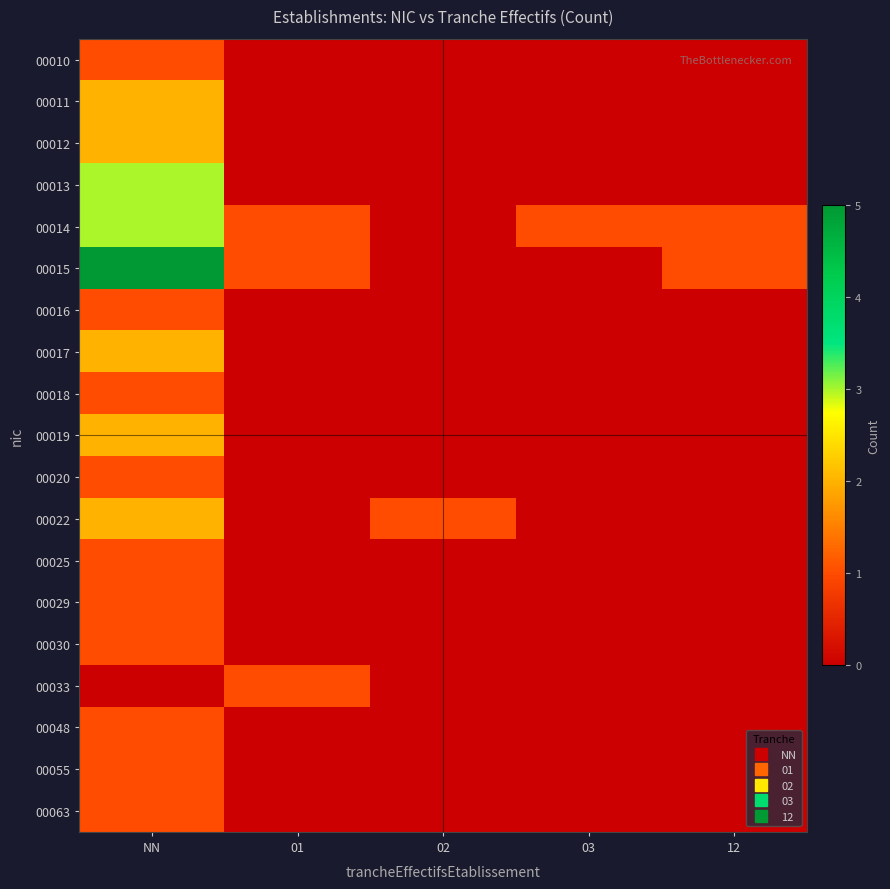

Reading left to right, what are all the values shown in this chart?

00010: NN=1	01=0	02=0	03=0	12=0
00011: NN=2	01=0	02=0	03=0	12=0
00012: NN=2	01=0	02=0	03=0	12=0
00013: NN=3	01=0	02=0	03=0	12=0
00014: NN=3	01=1	02=0	03=1	12=1
00015: NN=5	01=1	02=0	03=0	12=1
00016: NN=1	01=0	02=0	03=0	12=0
00017: NN=2	01=0	02=0	03=0	12=0
00018: NN=1	01=0	02=0	03=0	12=0
00019: NN=2	01=0	02=0	03=0	12=0
00020: NN=1	01=0	02=0	03=0	12=0
00022: NN=2	01=0	02=1	03=0	12=0
00025: NN=1	01=0	02=0	03=0	12=0
00029: NN=1	01=0	02=0	03=0	12=0
00030: NN=1	01=0	02=0	03=0	12=0
00033: NN=0	01=1	02=0	03=0	12=0
00048: NN=1	01=0	02=0	03=0	12=0
00055: NN=1	01=0	02=0	03=0	12=0
00063: NN=1	01=0	02=0	03=0	12=0